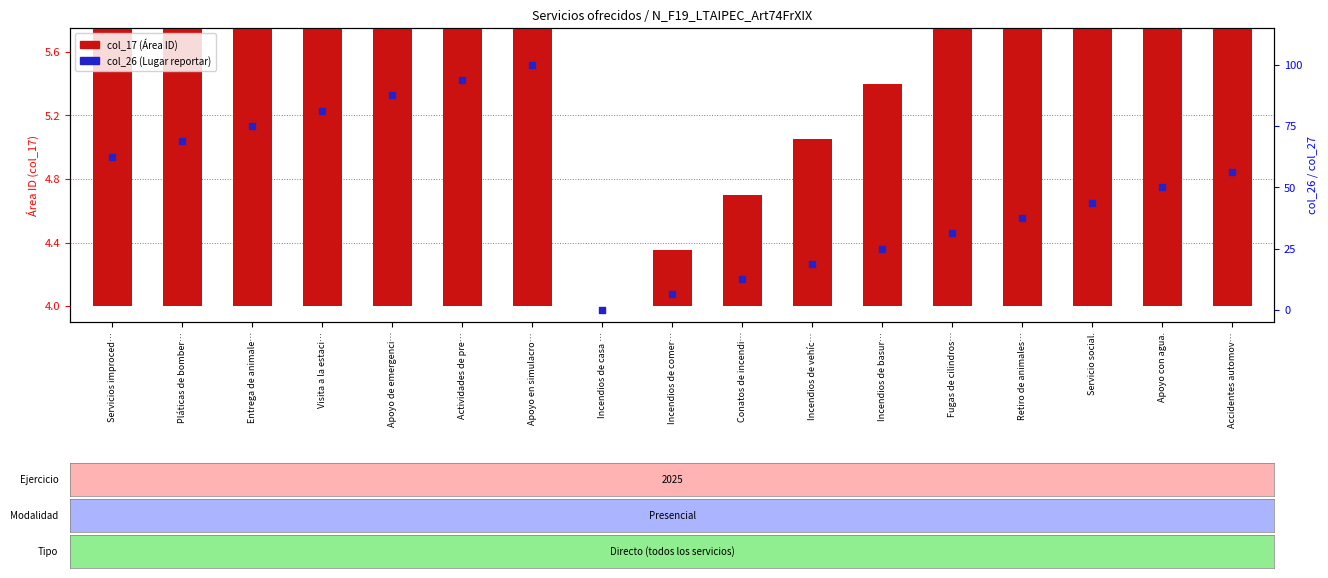

Which series reaches the maximum Y coordinate?

col_26 (Lugar reportar)